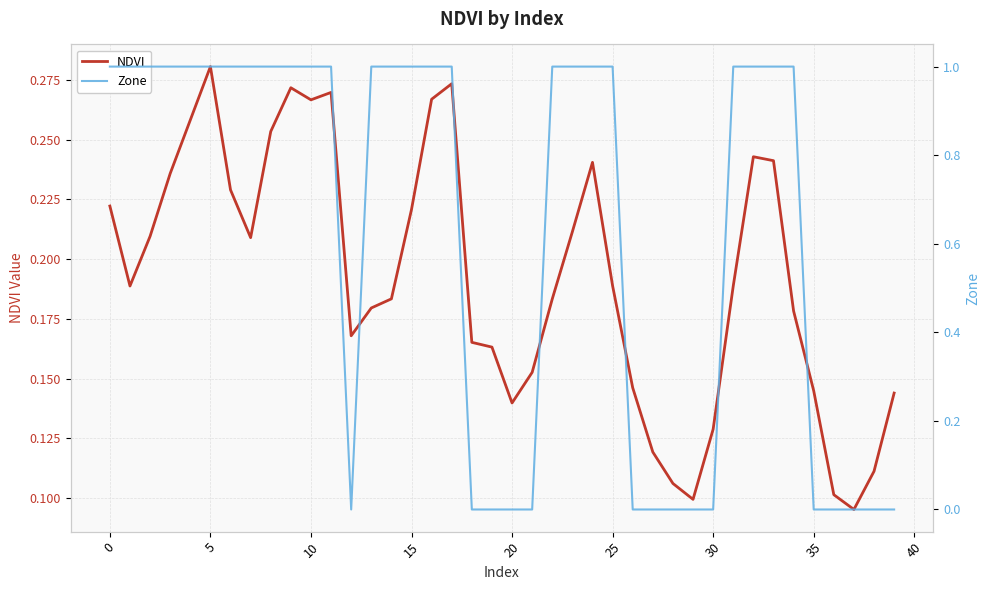

How many intersections are there between NDVI and Zone?

7